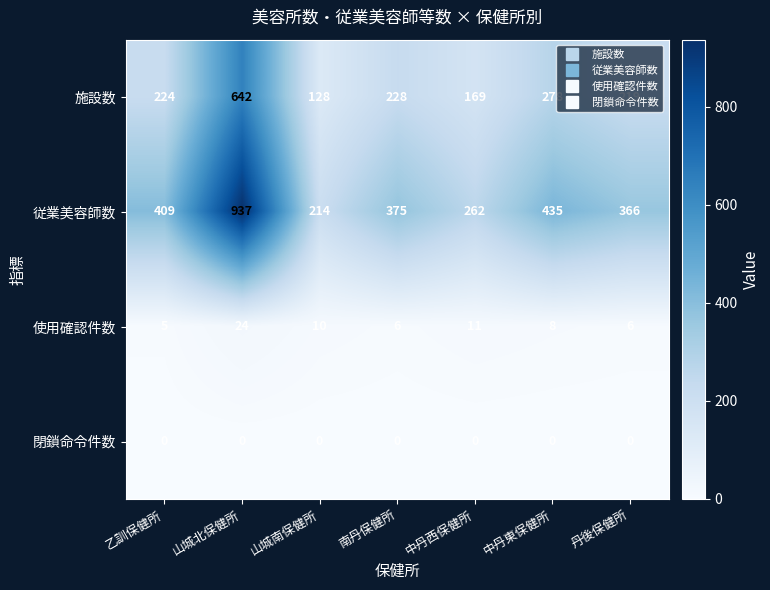

Count the number of categories in the chart.

7